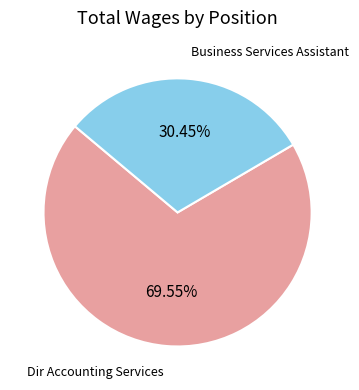

To the nearest percent, what is the difference between the Business Services Assistant and Dir Accounting Services slice percentages?

39%